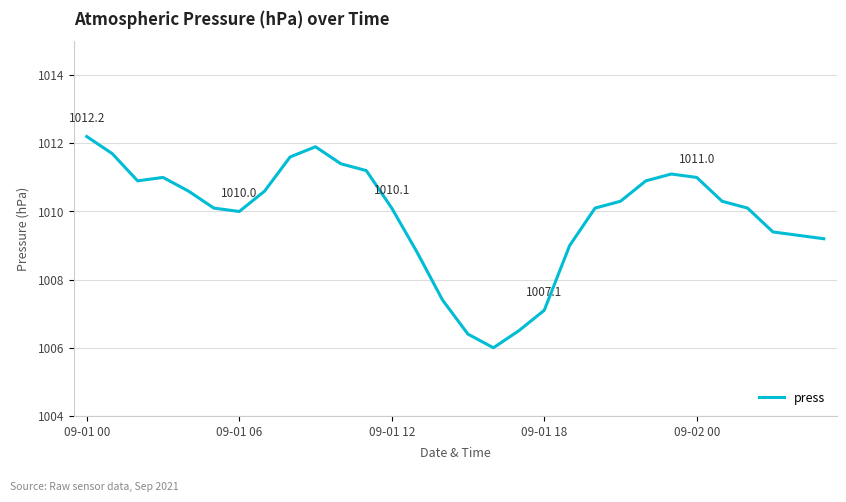

What is the maximum value shown in the chart?

1012.2